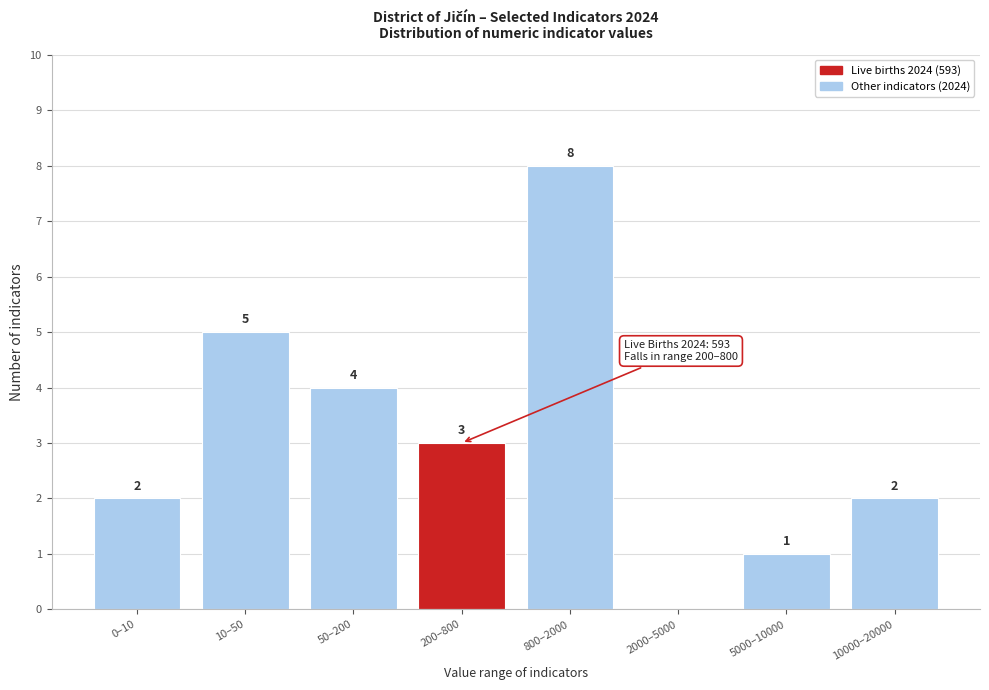

Reading right to left, extract all data points from this chart.

10000–20000=2	5000–10000=1	2000–5000=0	800–2000=8	200–800=3	50–200=4	10–50=5	0–10=2